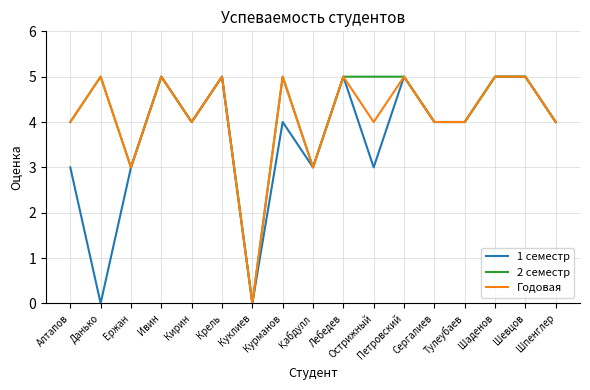

What position from the right is Сергалиев?

5